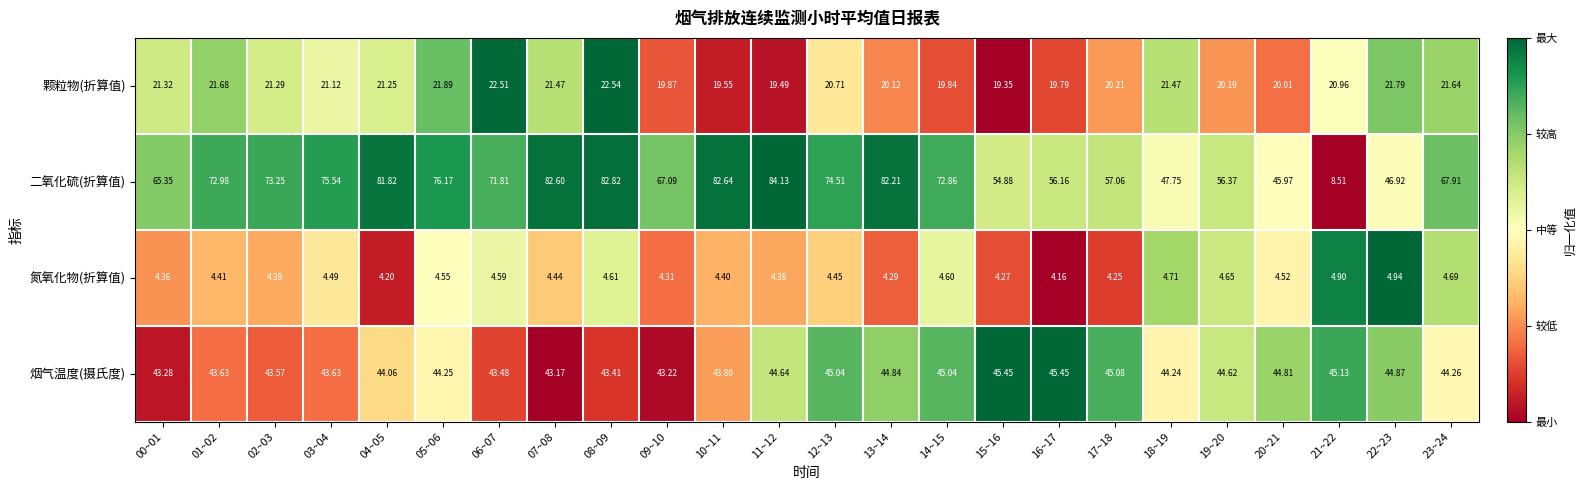

Which series changed the most between 01~02 and 18~19?

二氧化硫(折算值)